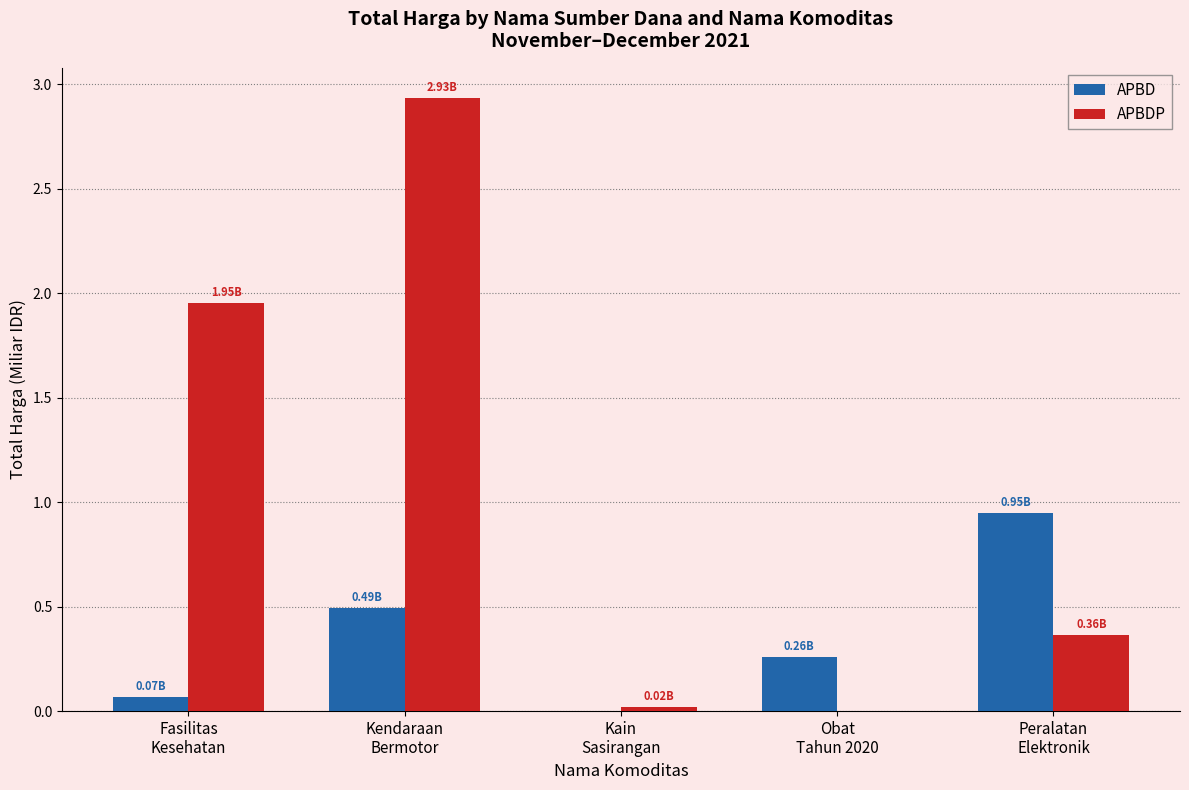

What is the sum of all APBD values?

1.8